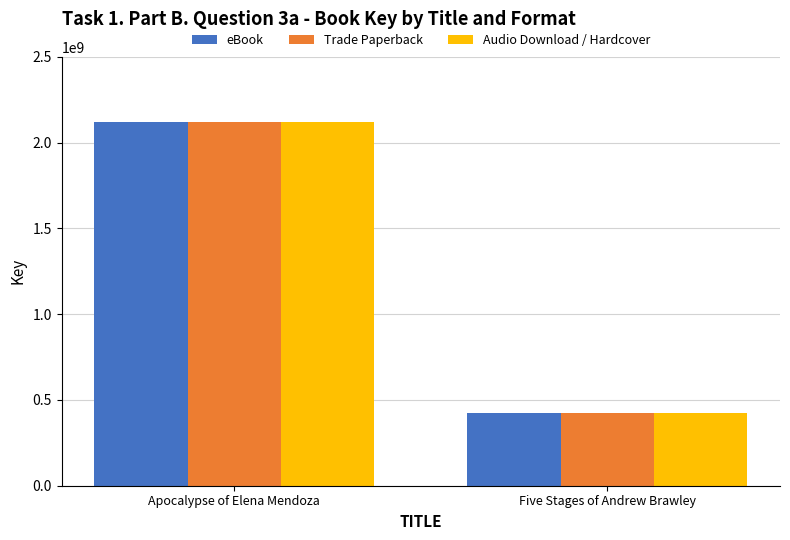

What is the average value of the eBook series?

1272617676